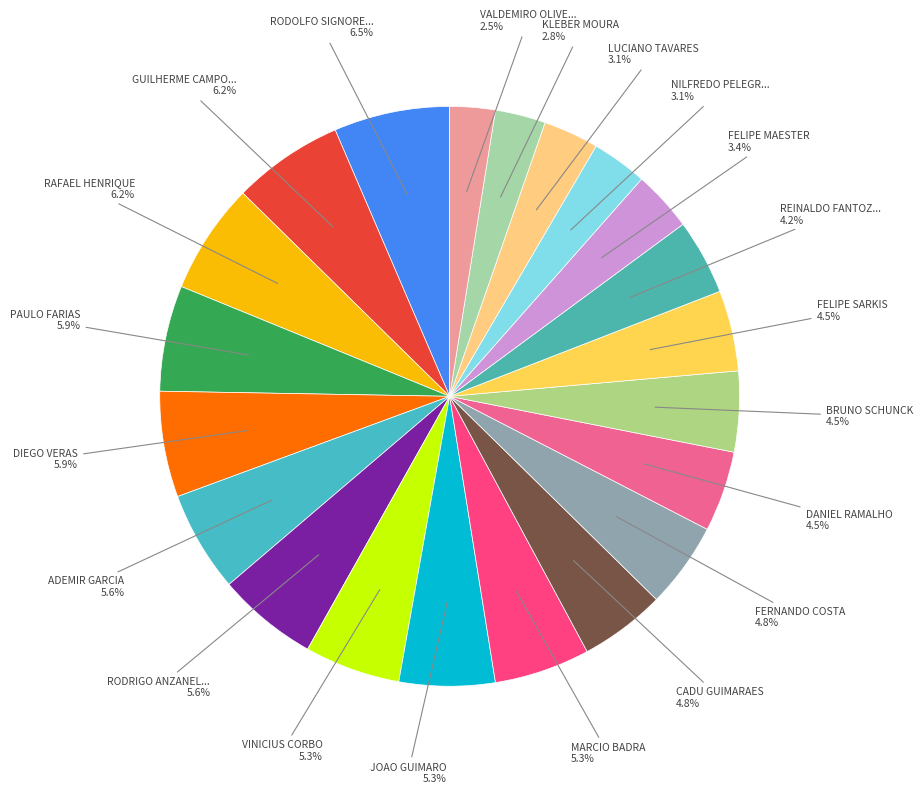

Count the number of slices in the pie.

21